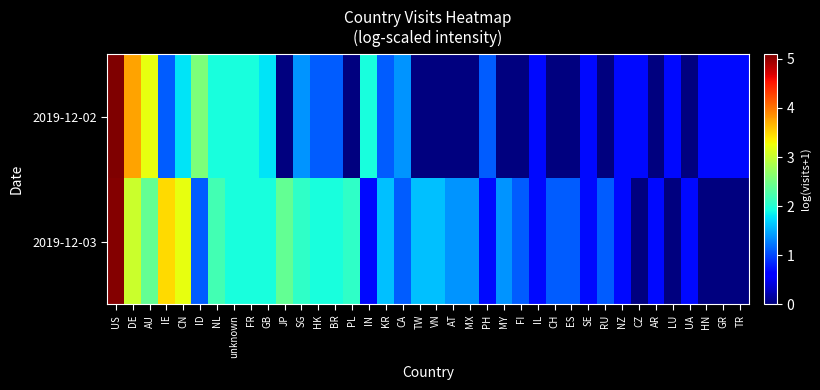

At how many categories does at least one series exceed 3?

5